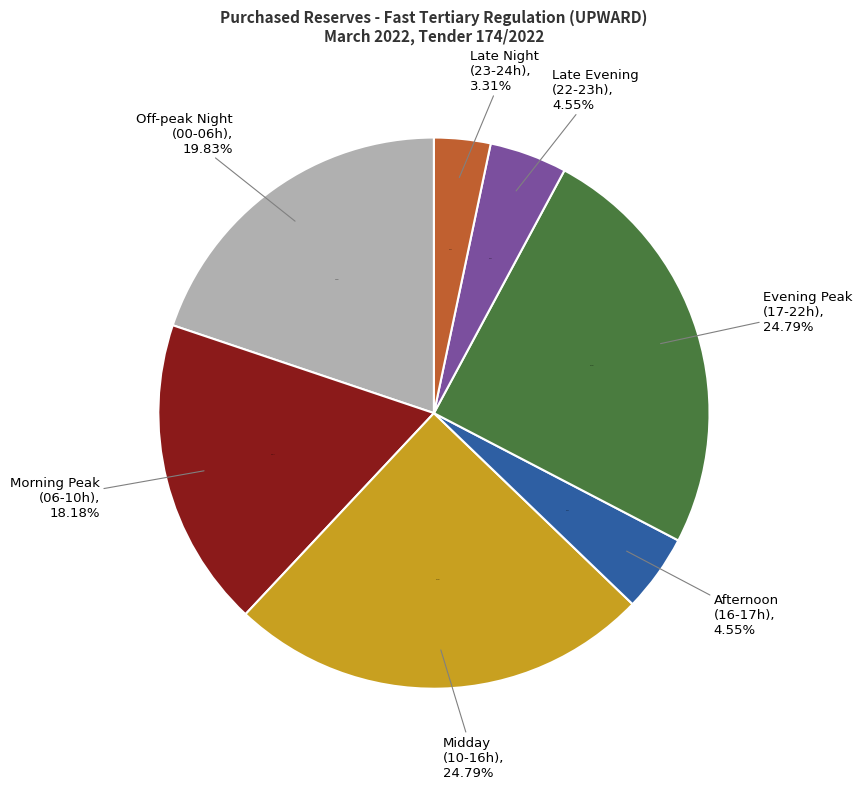

Is there a majority slice in this chart?

No